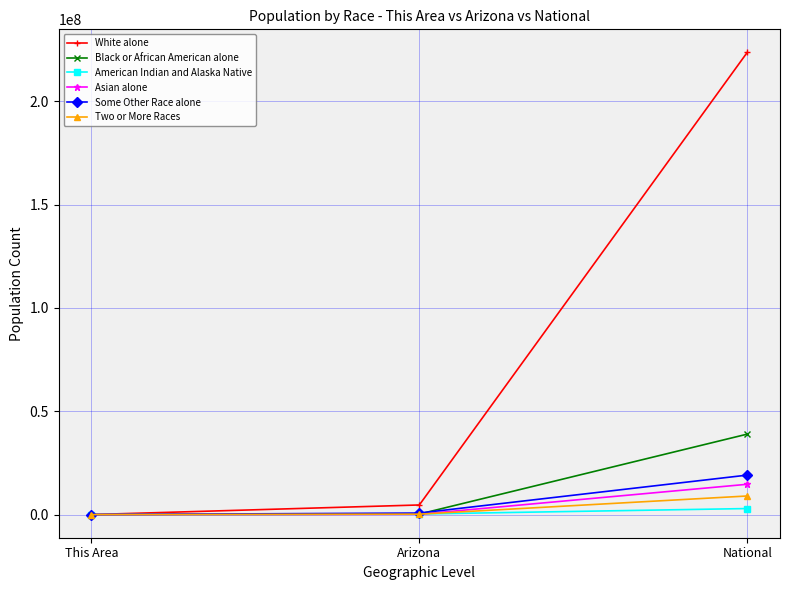

At which category is the sum across all series the highest?

National